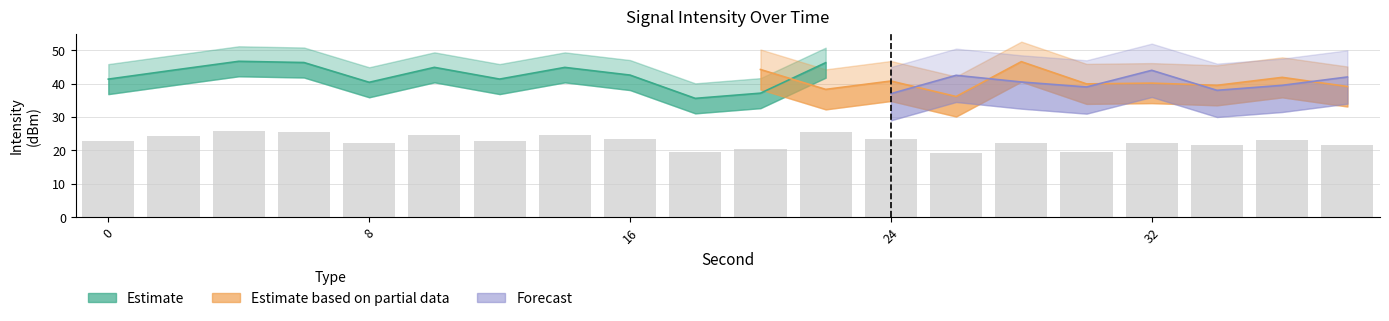

The Estimate based on partial data series shows -53.1 at 18. True or false?

False